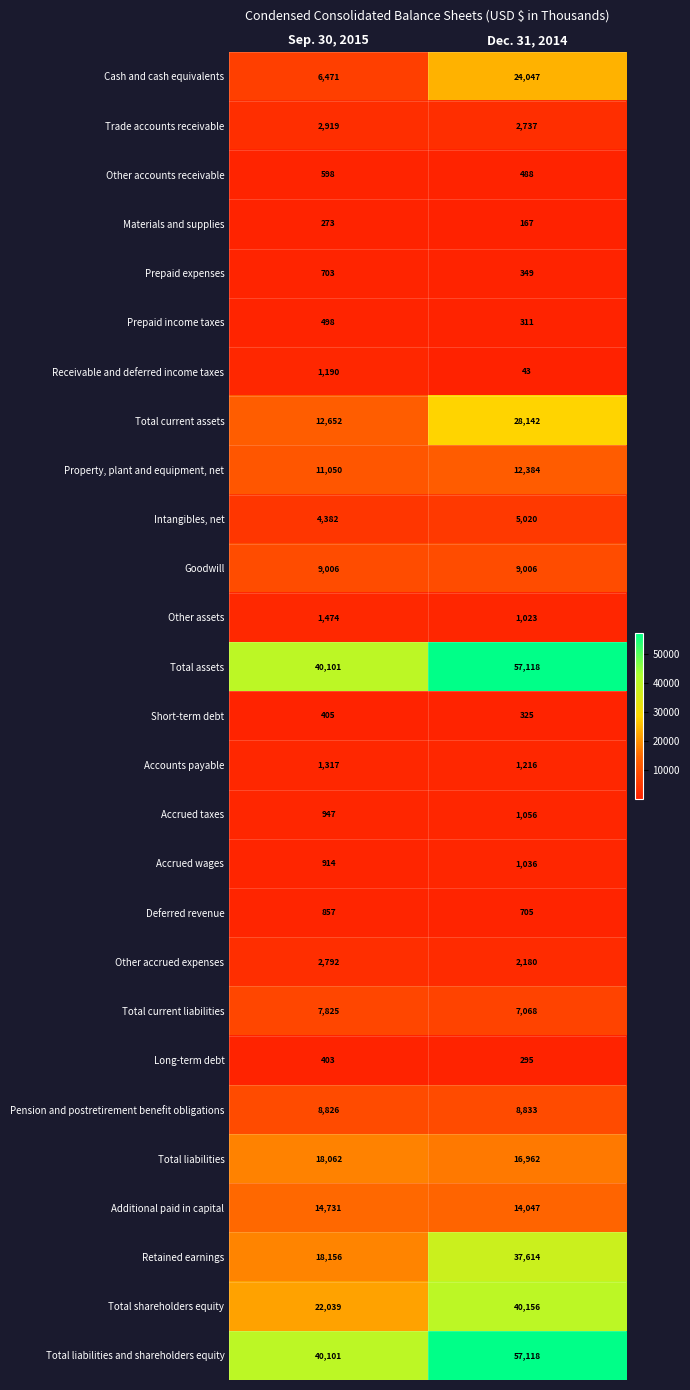

Is it true that Total liabilities and shareholders equity equals 57118 at Dec. 31, 2014?

True